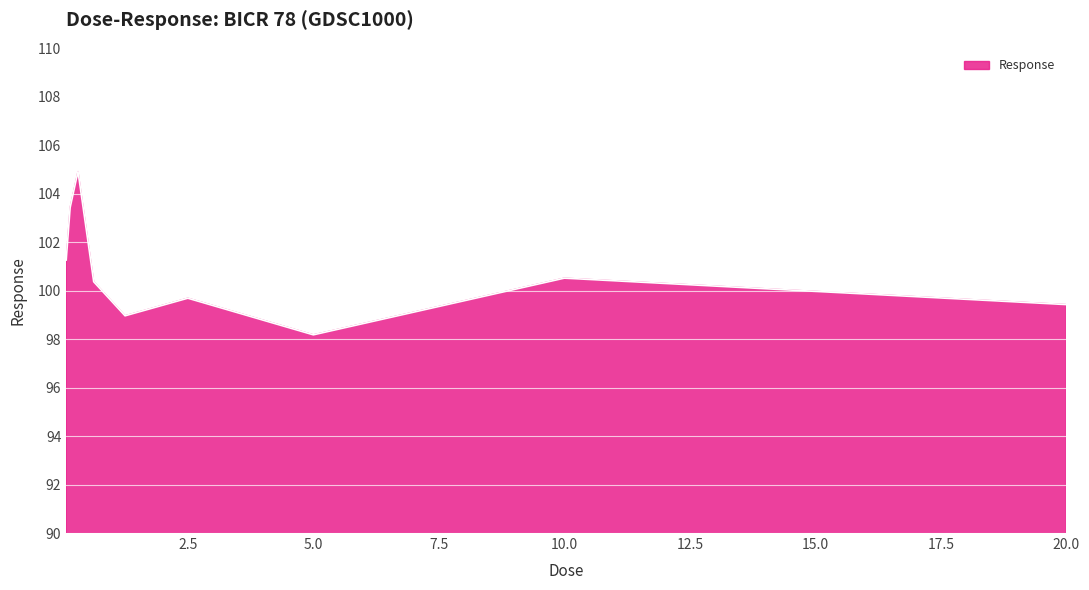

What is the greatest value displayed?

104.9